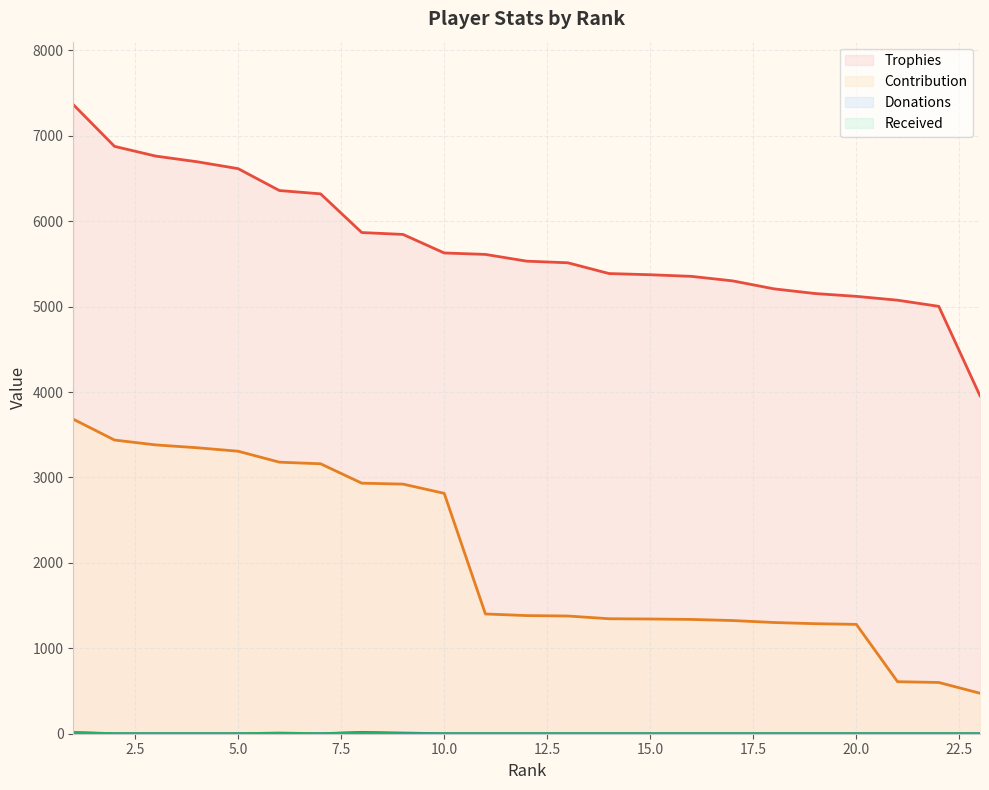

What is the value of the Trophies point at the 13th from the left?

5513